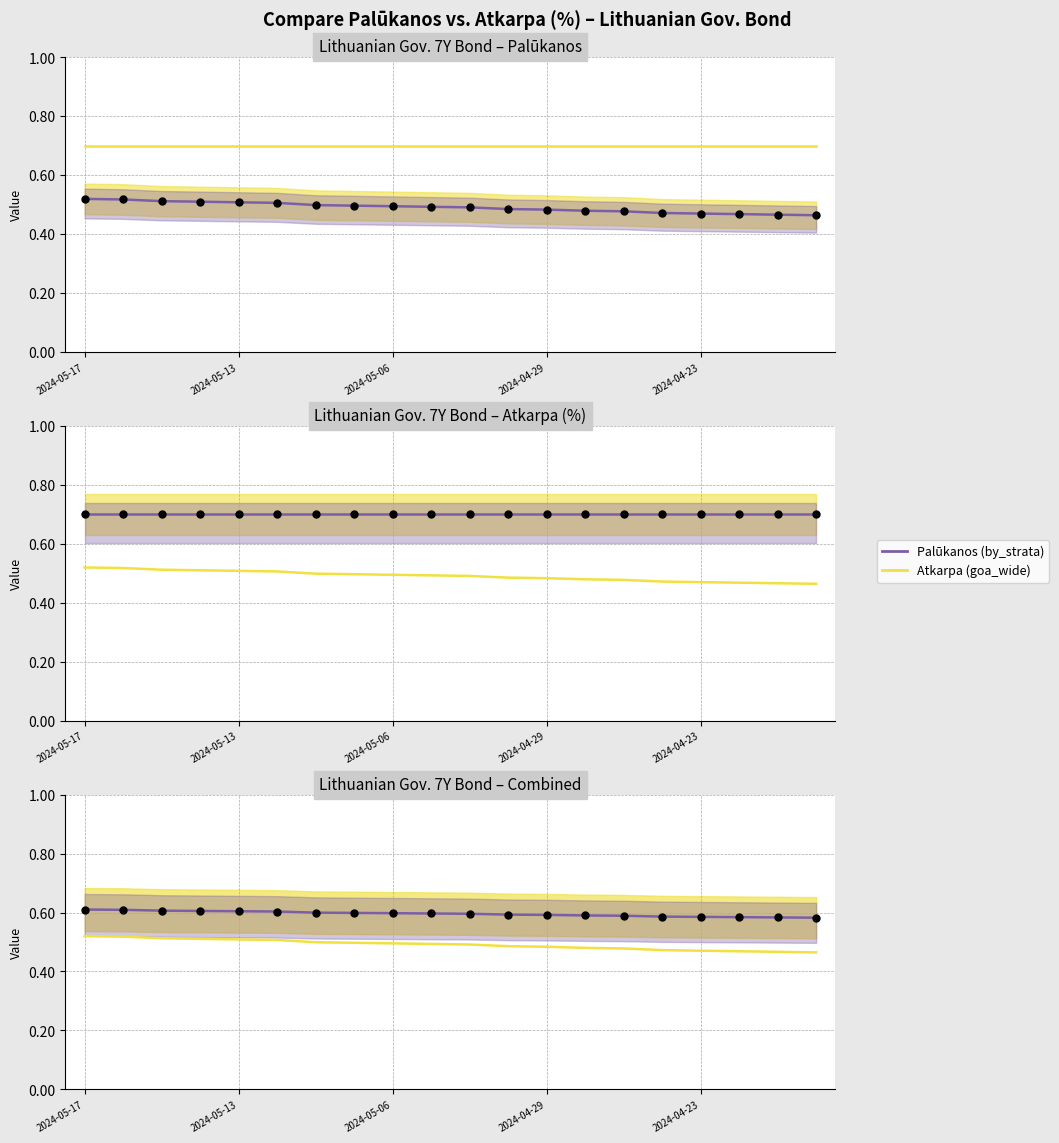

At which category is the sum across all series the highest?

2024-05-17